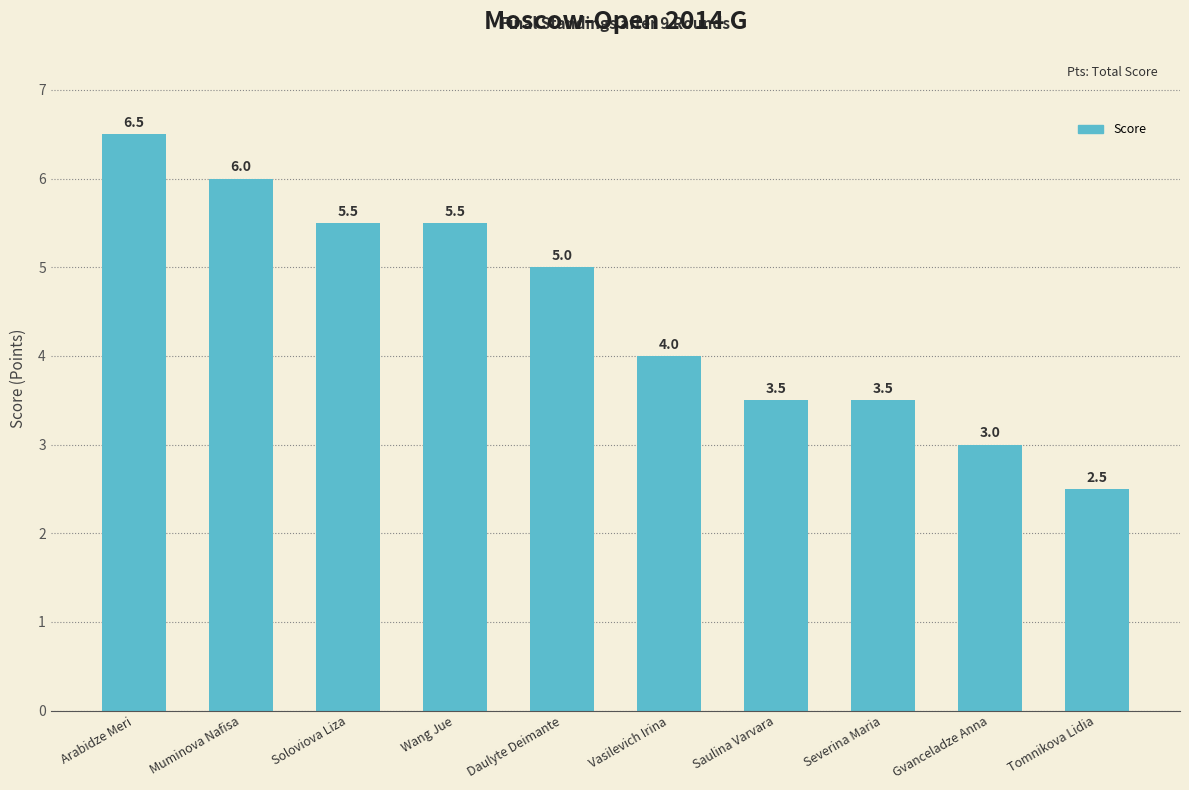

At which label does the data first exceed 5?

Arabidze Meri